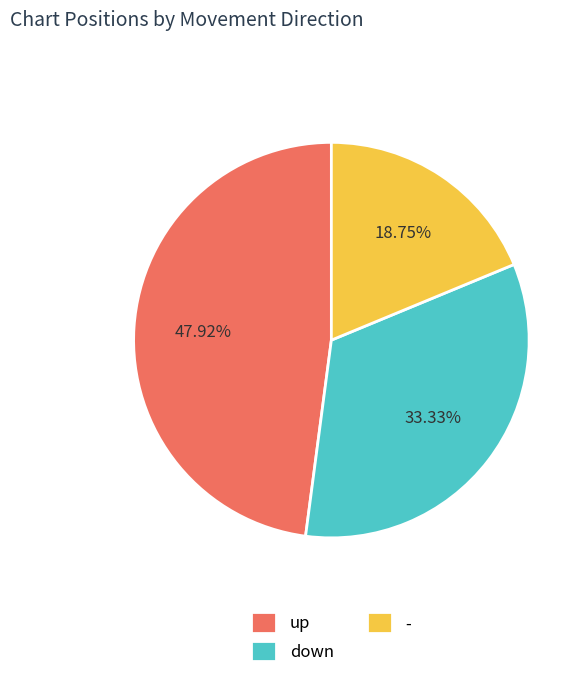

Does down account for over 50% of the chart?

No